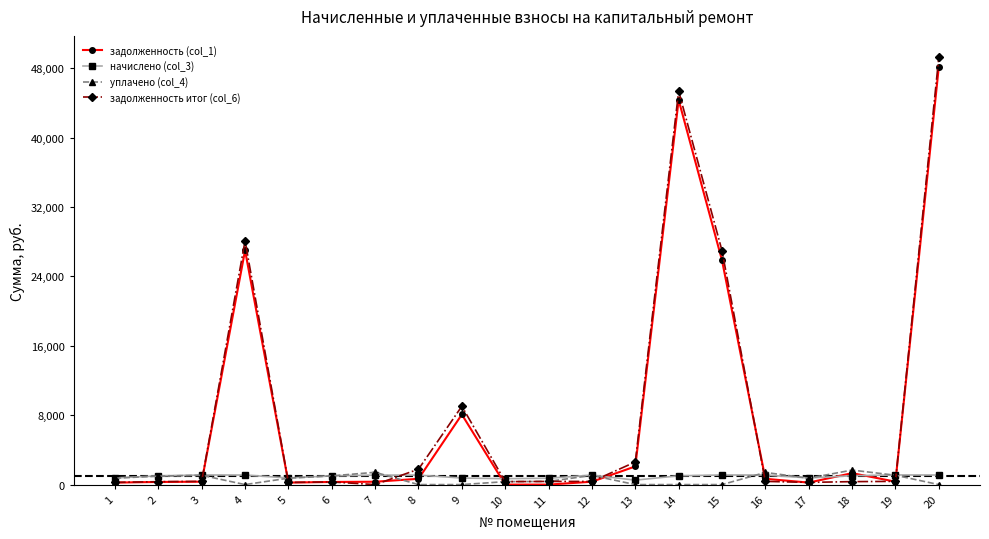

Which series has the widest spread of values?

задолженность итог (col_6)